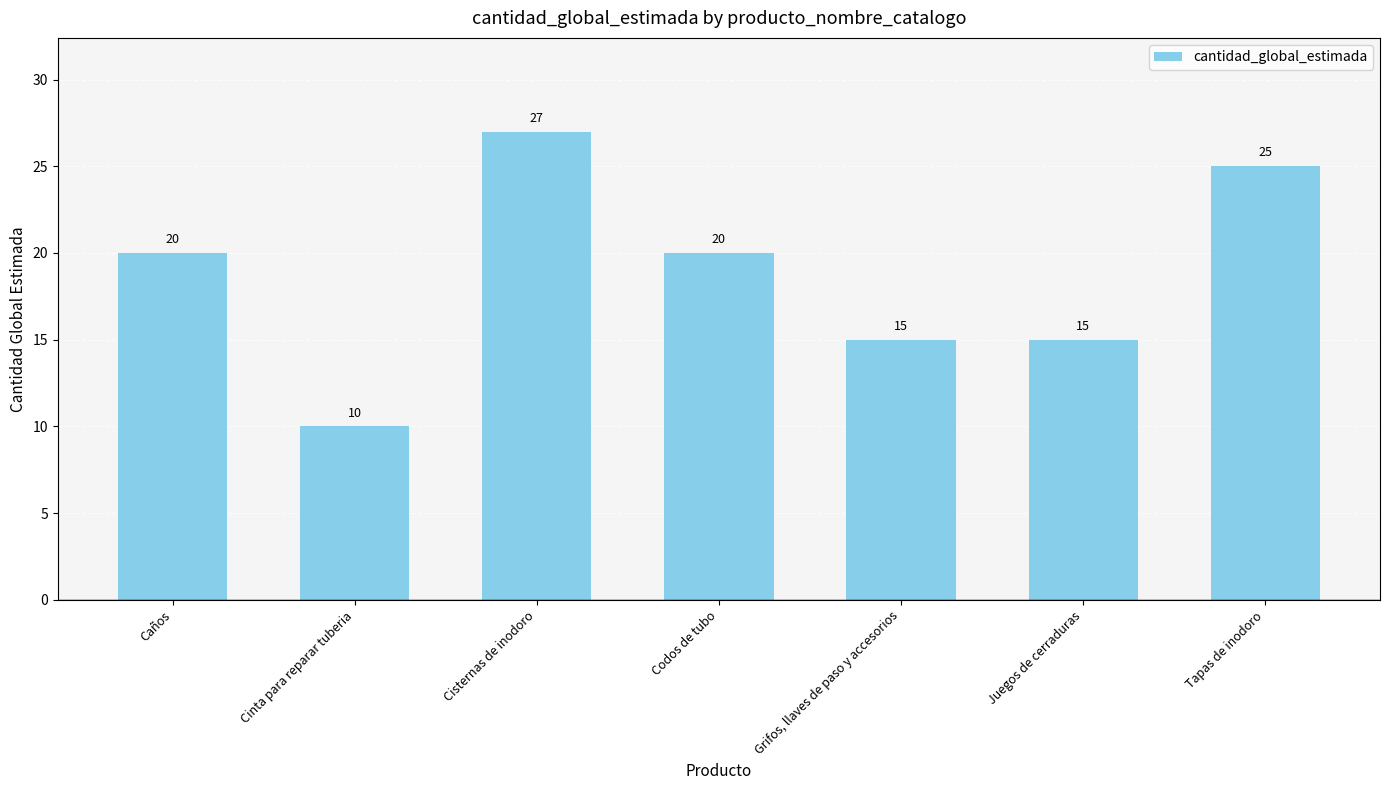

What position from the right is Grifos, llaves de paso y accesorios?

3